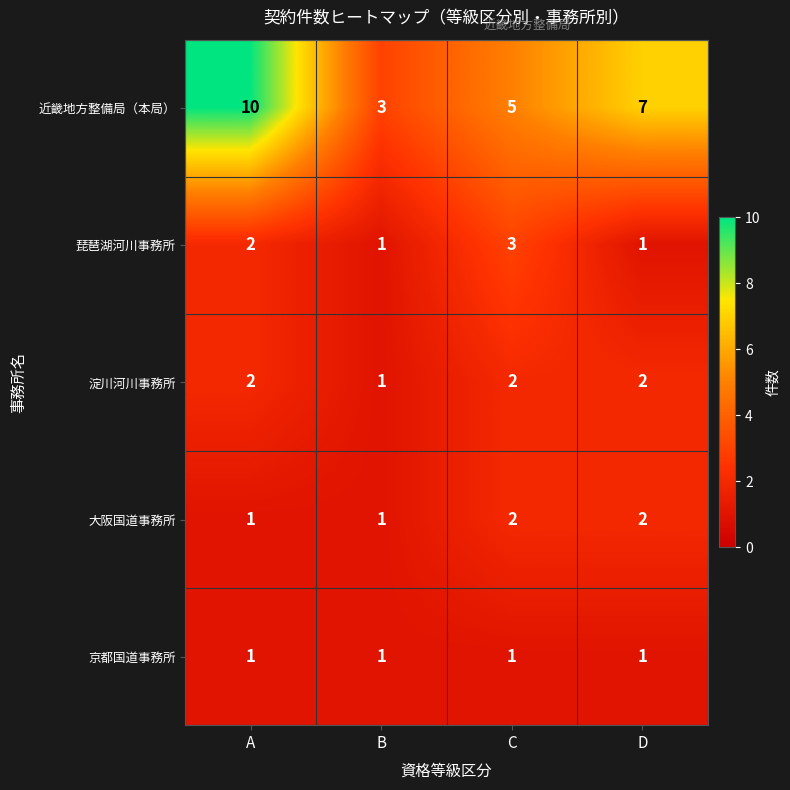

Which label corresponds to the largest value in the chart?

A